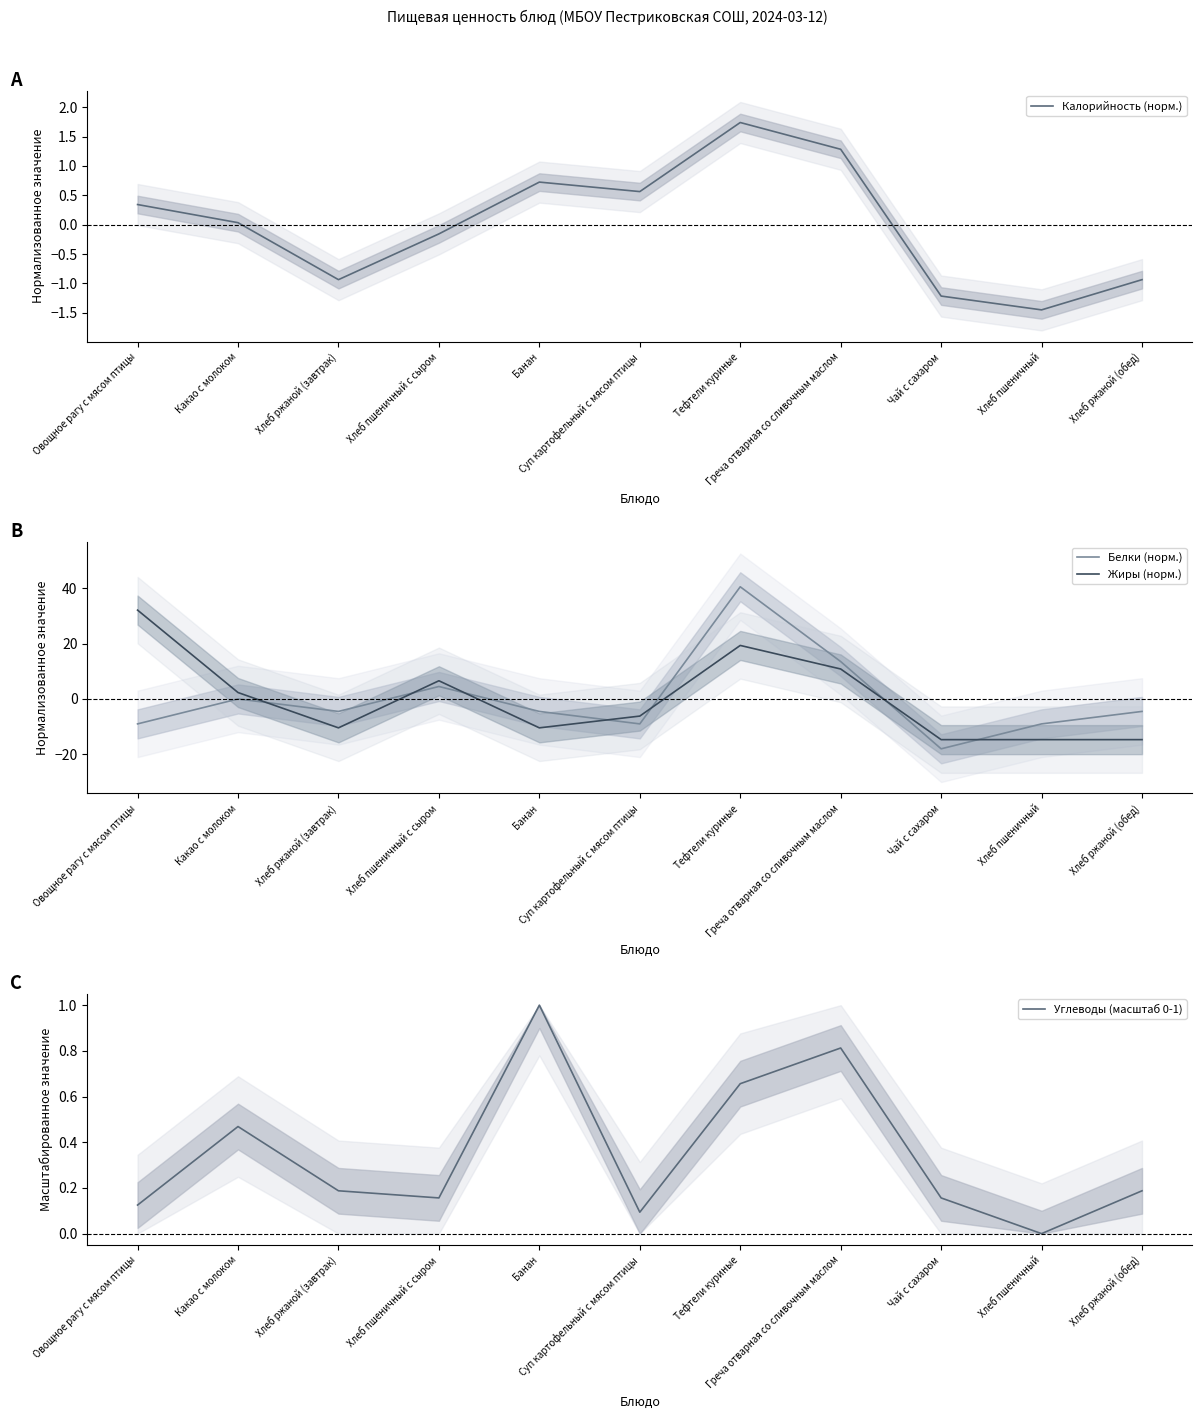

Which series changed the most between Банан and Хлеб ржаной (обед)?

Жиры (норм.)